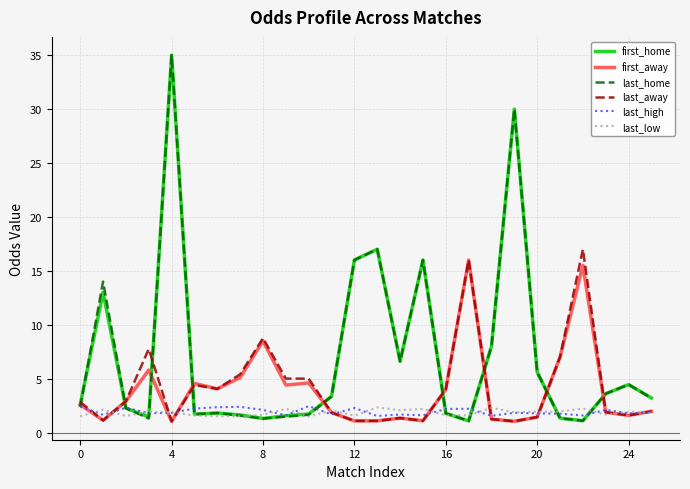

After their last crossing, which series has the higher values: last_away or last_home?

last_home